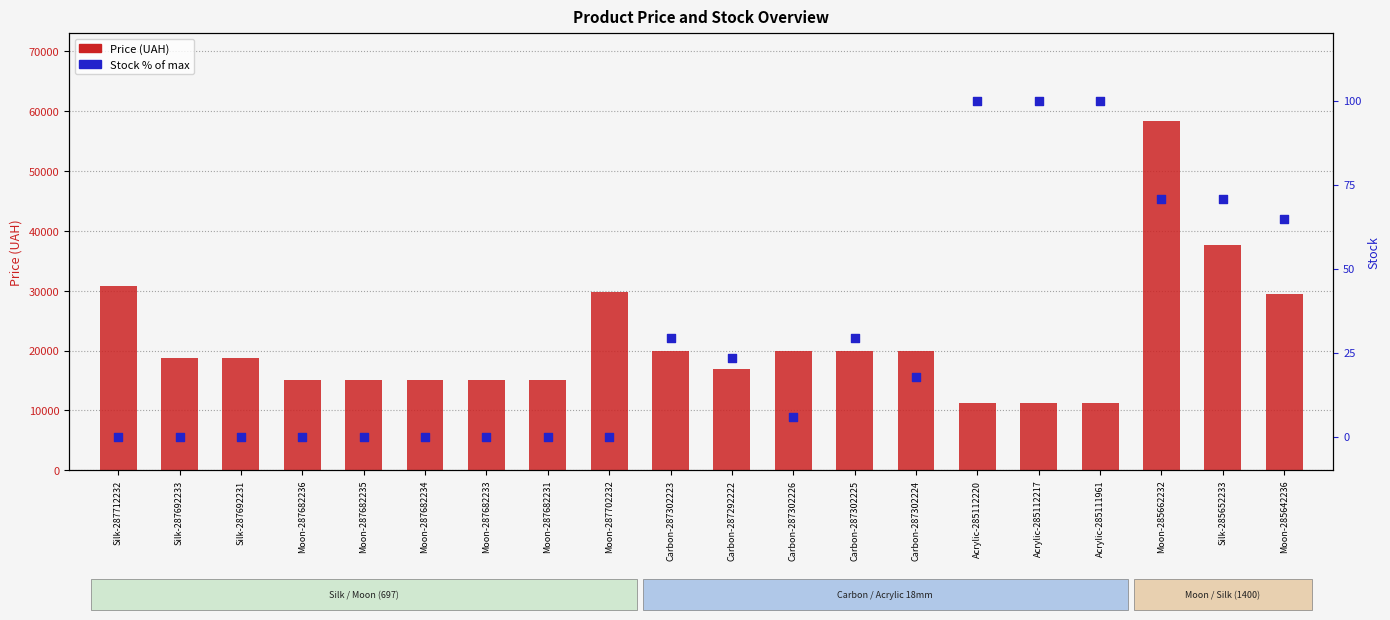

Which series reaches the minimum Y coordinate?

Stock % of max